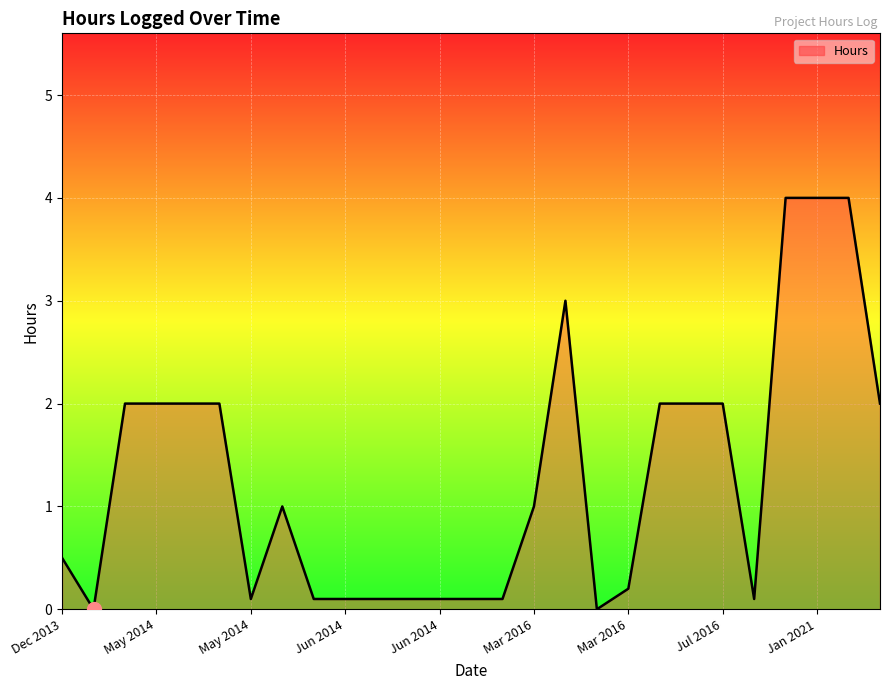

What is the difference between the maximum and minimum values?

4.0